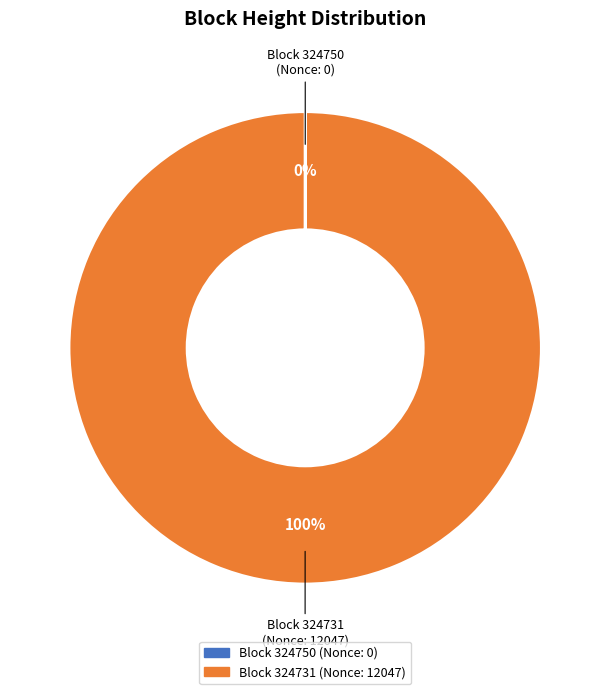

To the nearest percent, what is the average slice percentage?

50%